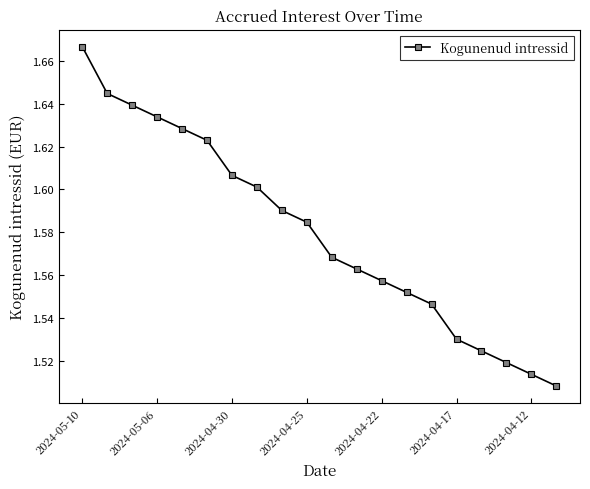

What is the sum of all values?

31.6